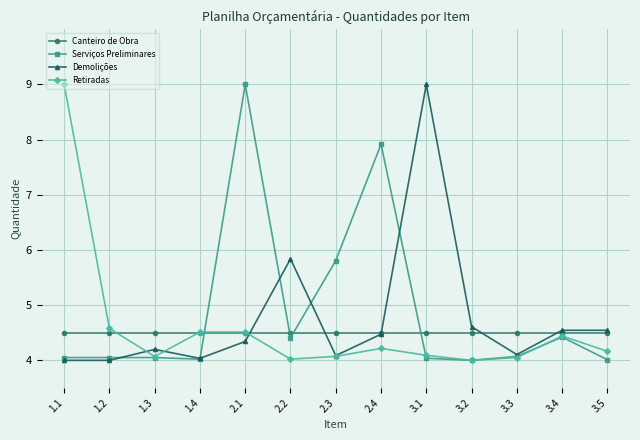

At which category is the sum across all series the highest?

2.1